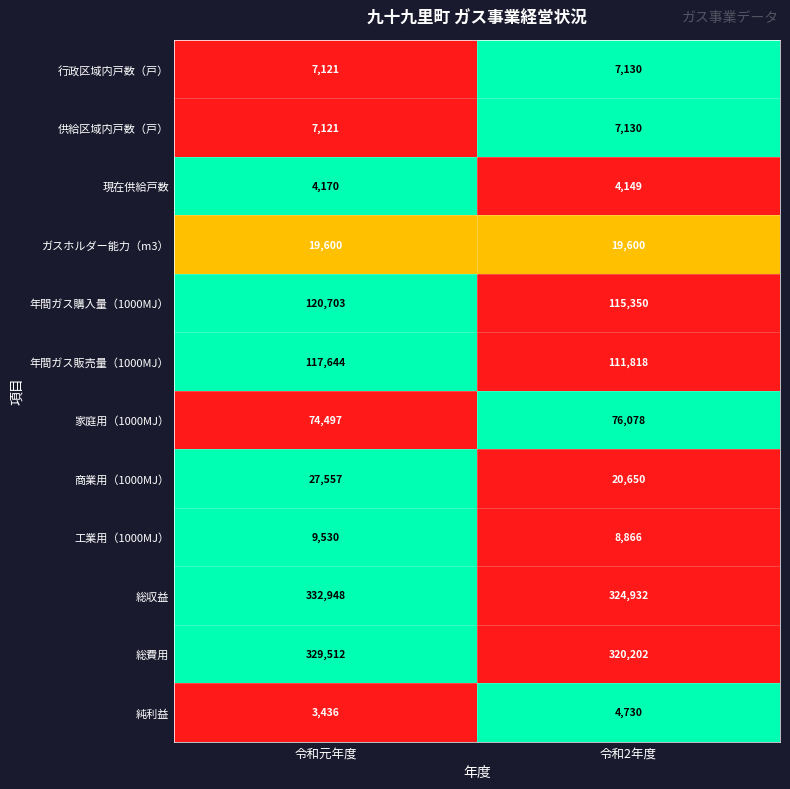

What is the sum of the 純利益 values at 令和2年度 and 令和元年度?

8166